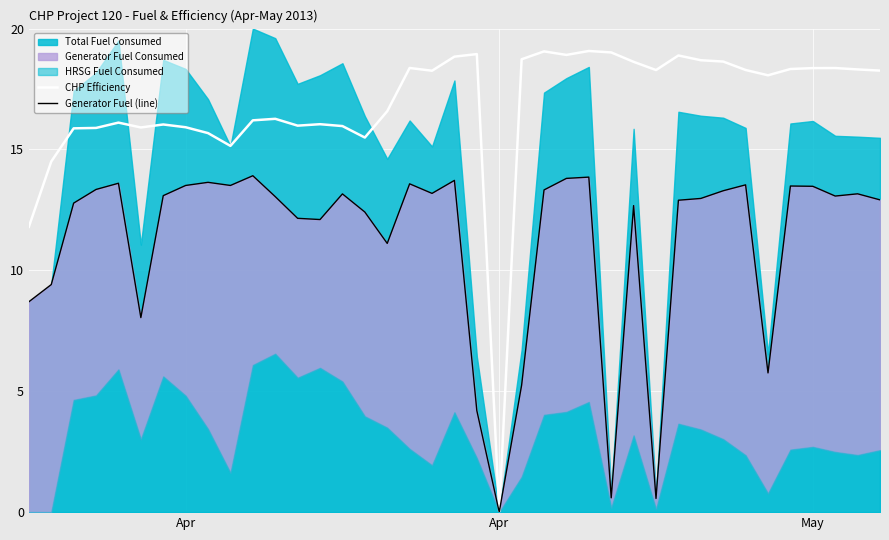

How many lines are shown in the chart?

2